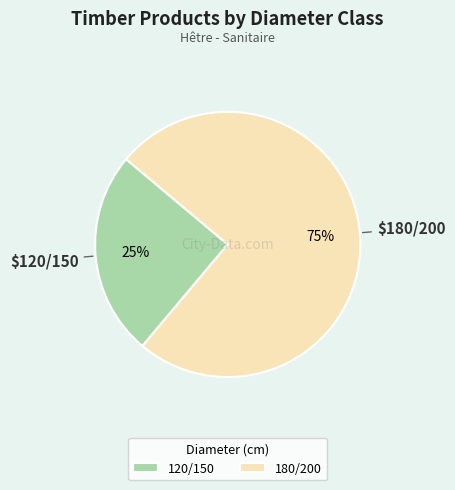

How many segments does this pie chart have?

2